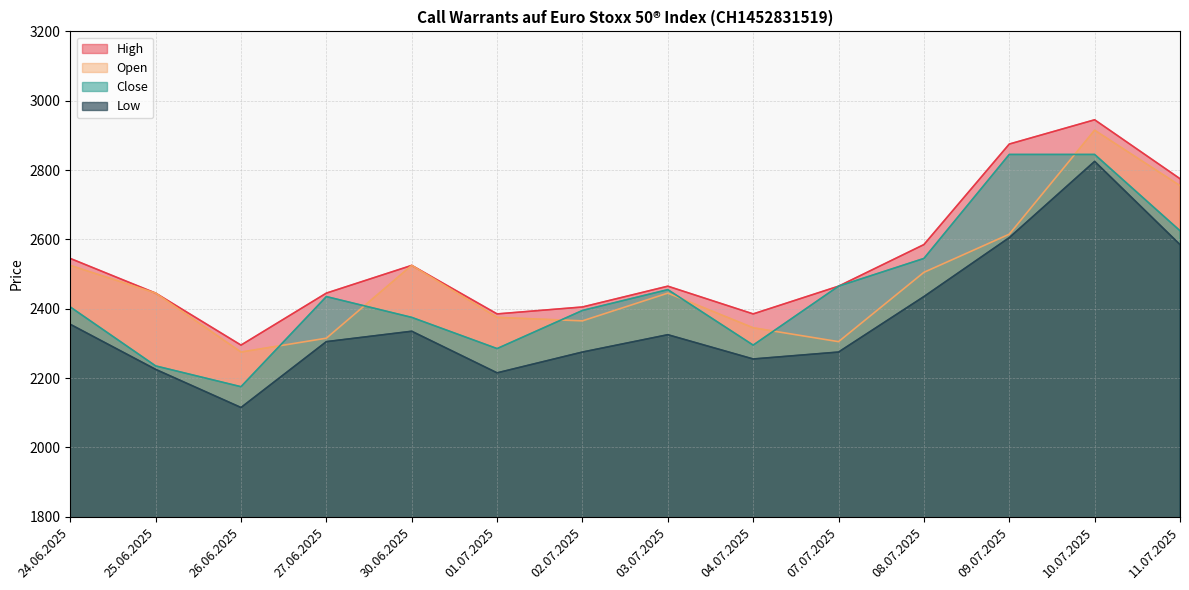

In Open, how many points are lower than both neighbors (excluding endpoints)?

3